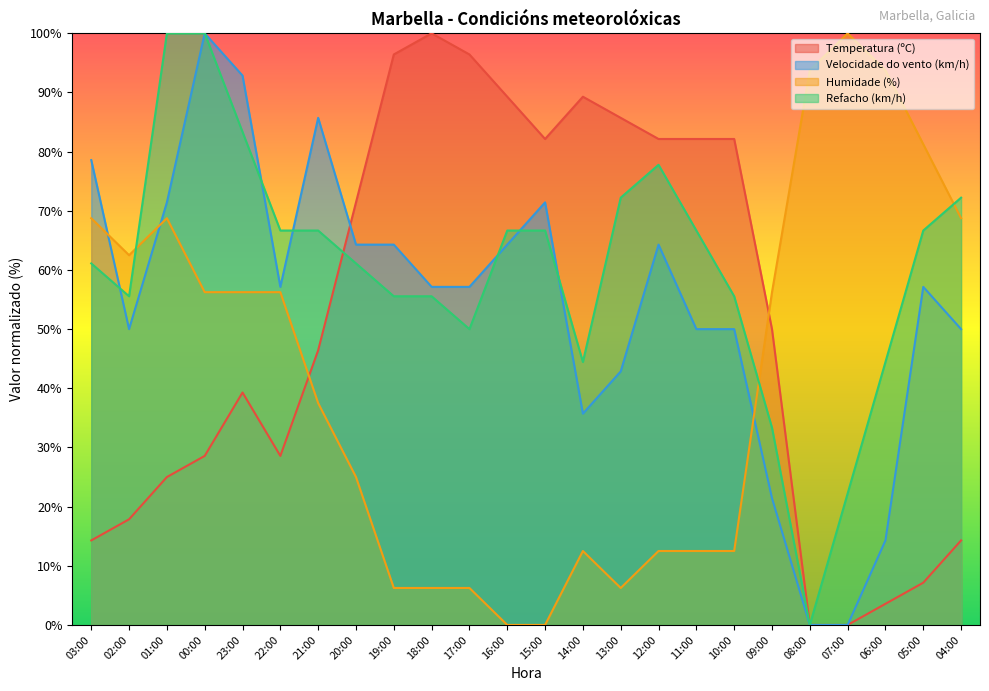

List the series in order of their peak value, lowest first.

Temperatura (ºC), Velocidade do vento (km/h), Humidade (%), Refacho (km/h)